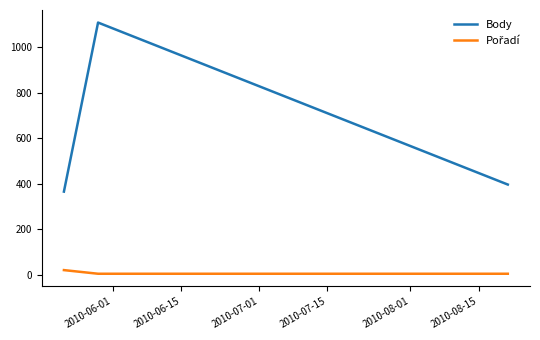

How many distinct data groups are displayed?

2